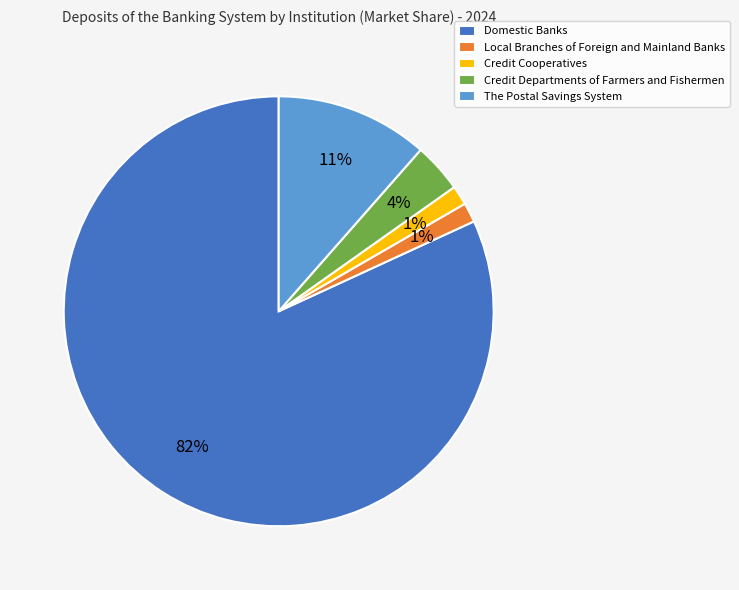

Count the number of slices in the pie.

5